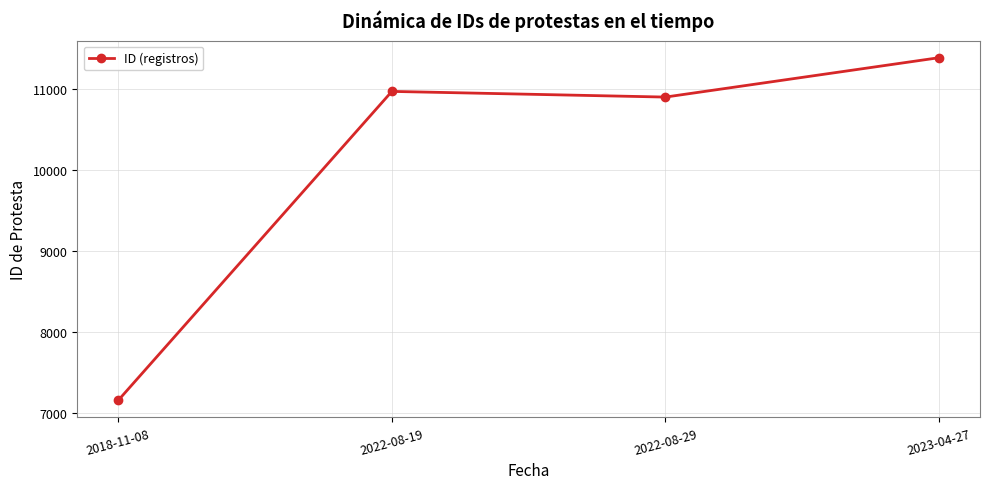

At which label is the value closest to 9275?

2022-08-29